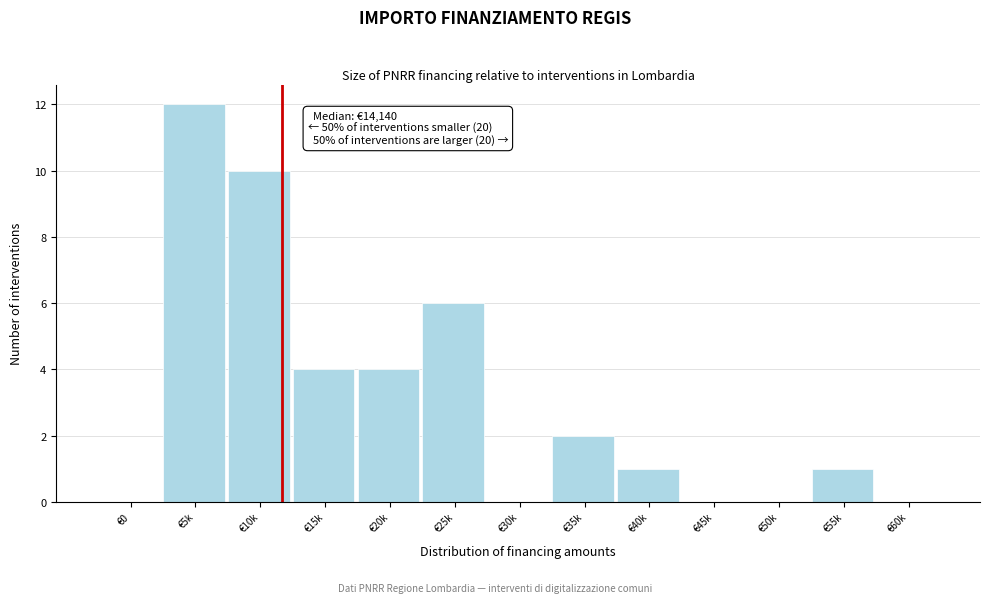

Reading right to left, transcribe all the data shown in this chart.

€60k=0	€55k=1	€50k=0	€45k=0	€40k=1	€35k=2	€30k=0	€25k=6	€20k=4	€15k=4	€10k=10	€5k=12	€0=0